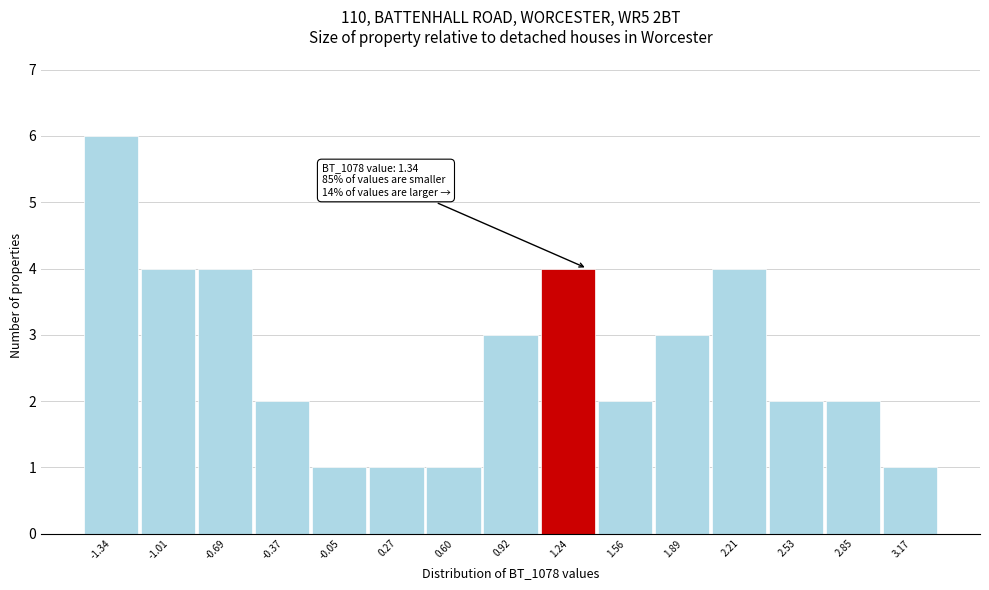

Over which range of the x-axis is the bar tallest?

-1.50 to -1.15